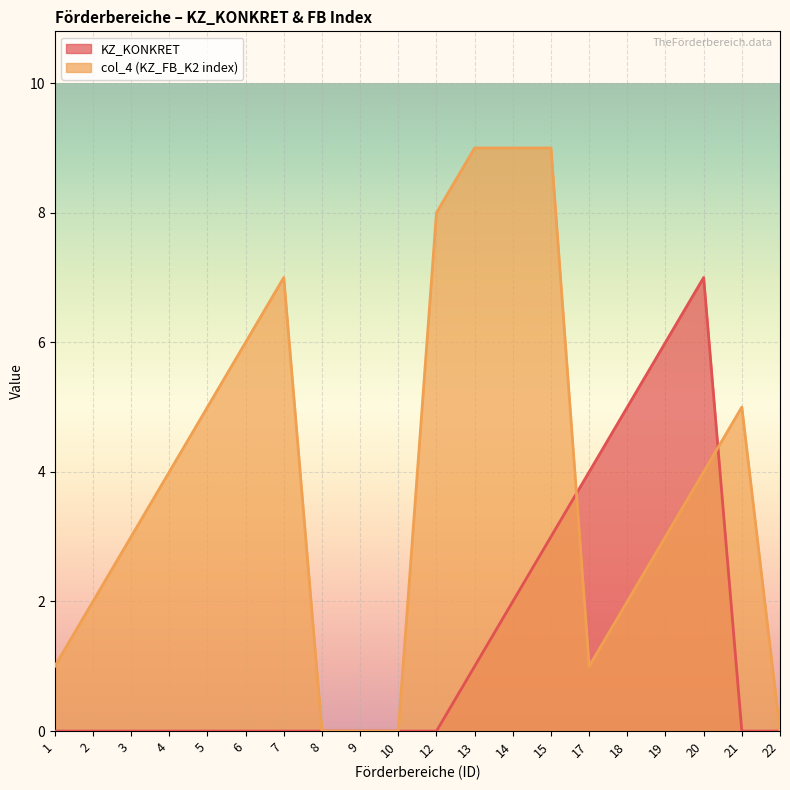

The value of col_4 (KZ_FB_K2 index) at 6 is 3. True or false?

False